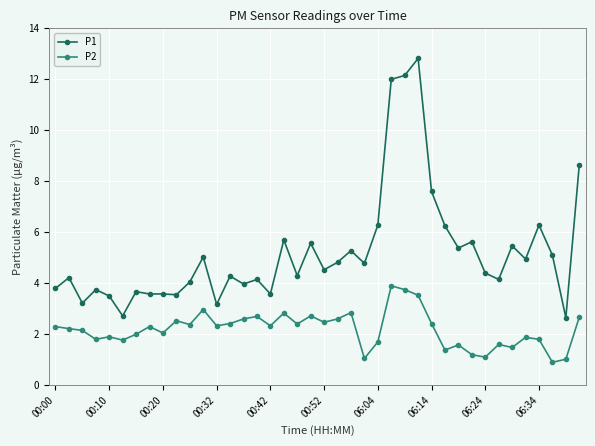

What is the maximum value for P2?

3.9